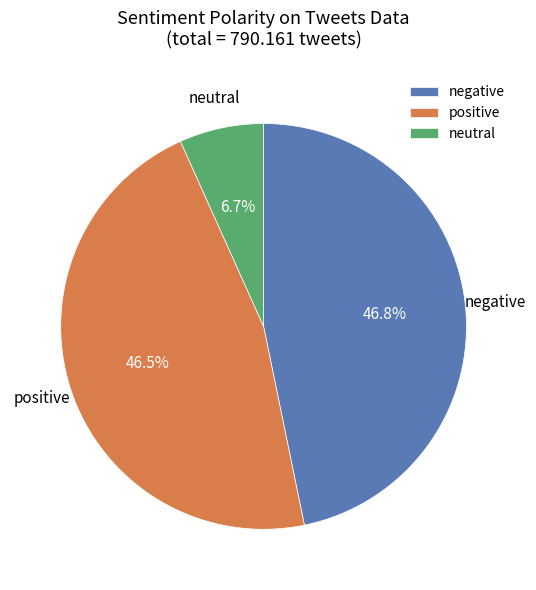

What is the smallest slice in the pie chart?

neutral